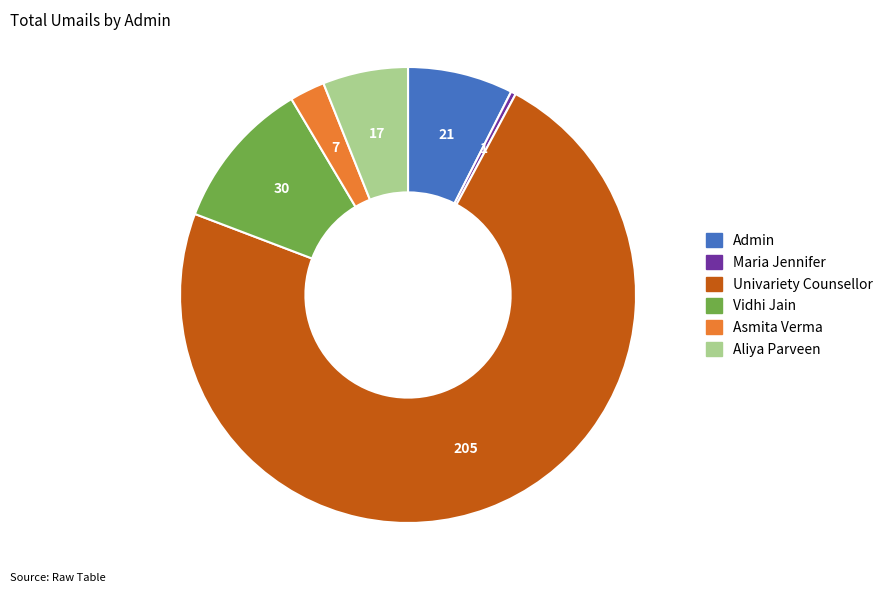

What is the ratio of the value at Vidhi Jain to the value at Maria Jennifer?

30.0